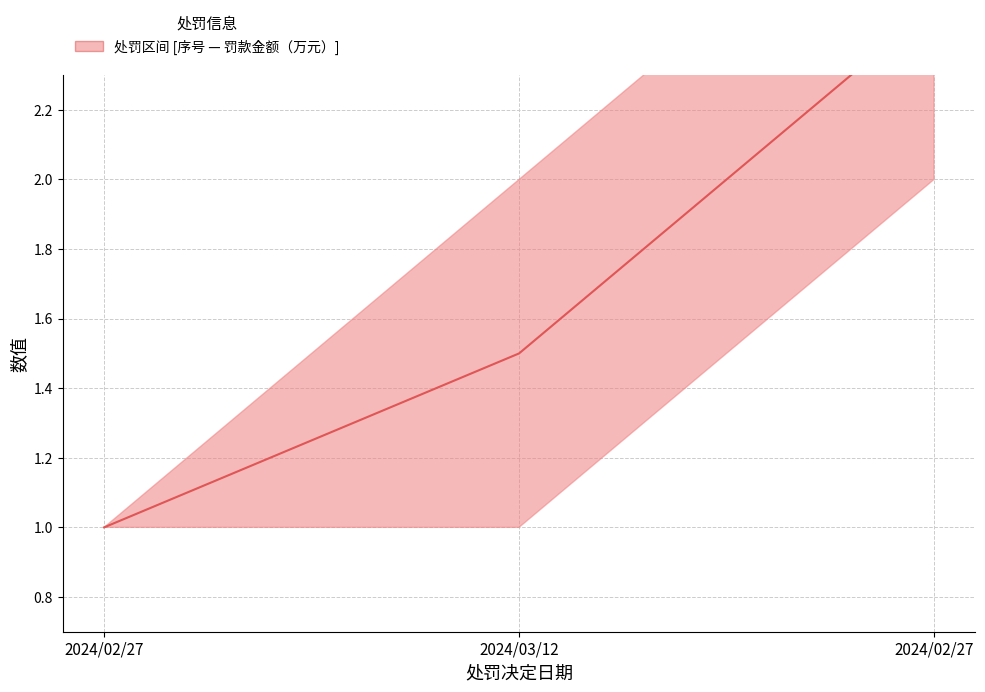

List the labels in order of value, smallest first.

2024/02/27, 2024/03/12, 2024/02/27